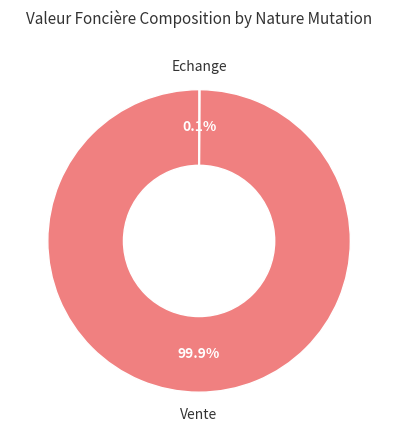

Is there any slice that represents more than half of the pie?

Yes